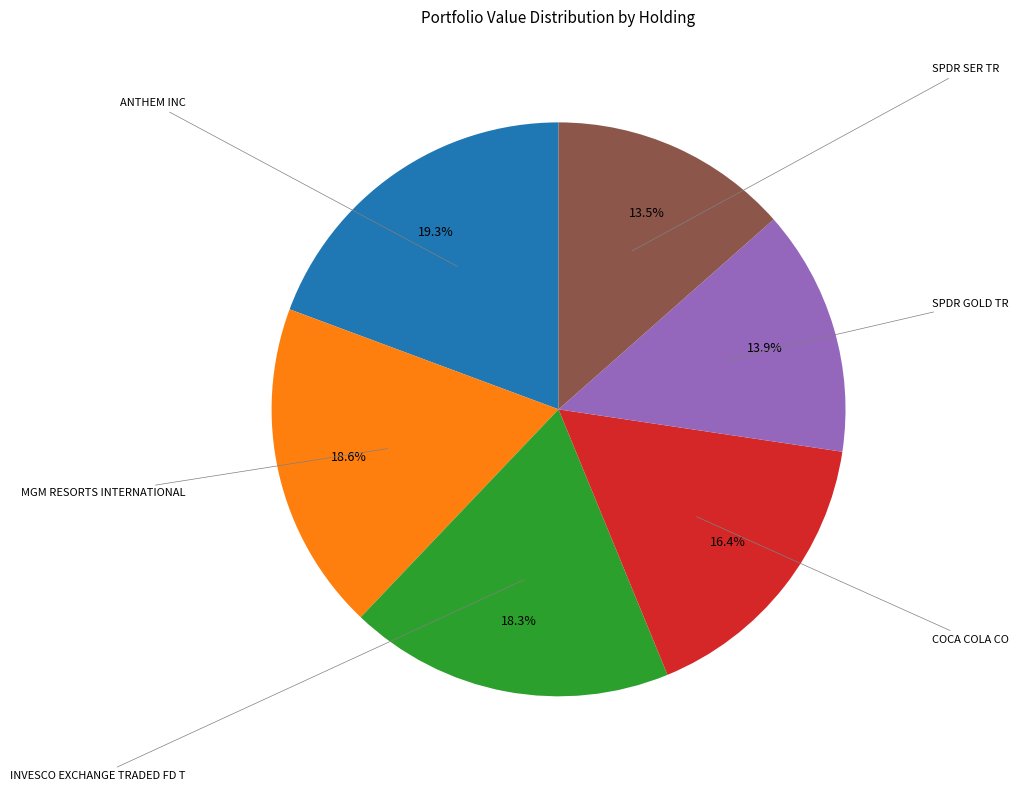

How many segments does this pie chart have?

6